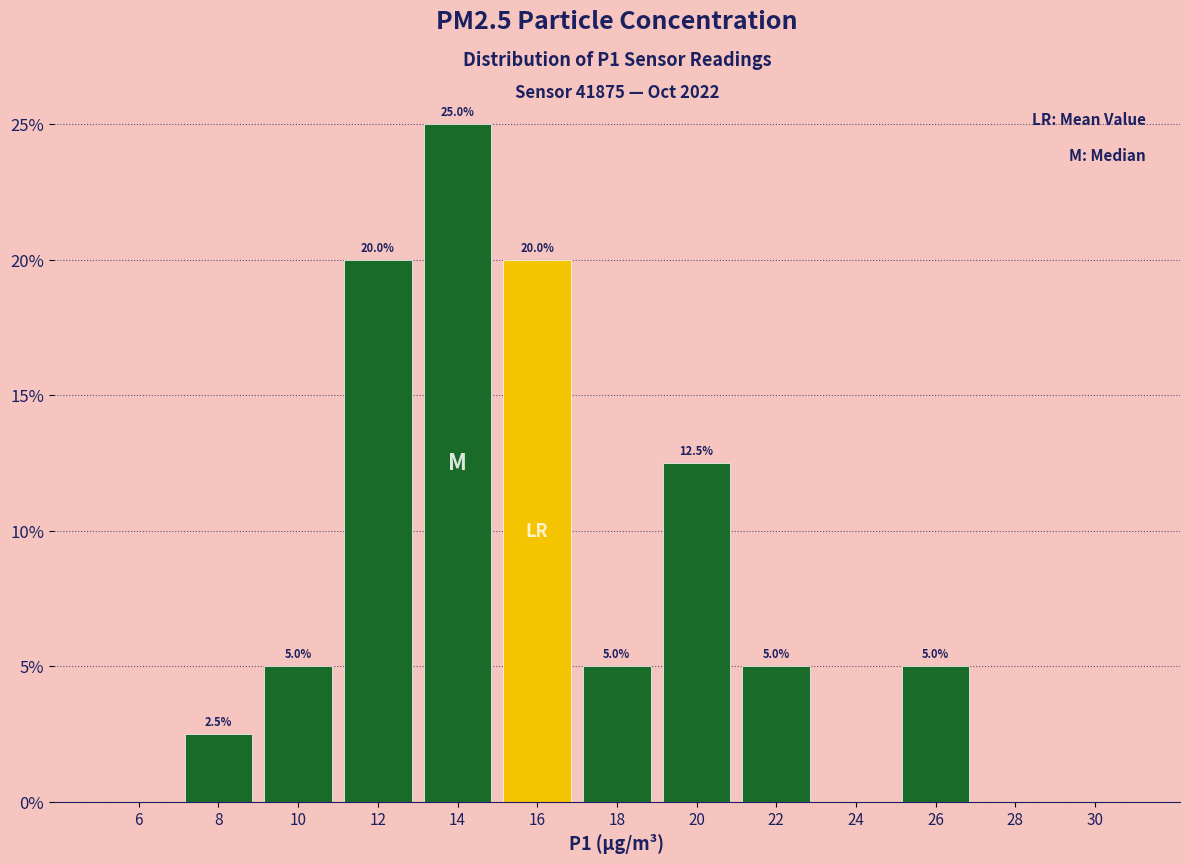

Which range on the x-axis has the tallest bar?

13 to 15